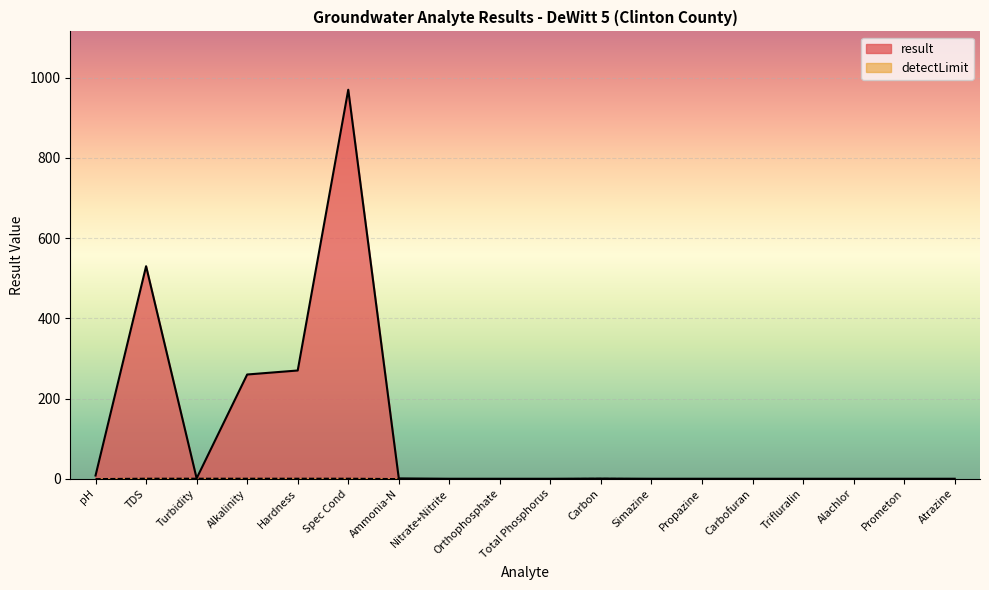

At which category is the sum across all series the highest?

Spec Cond